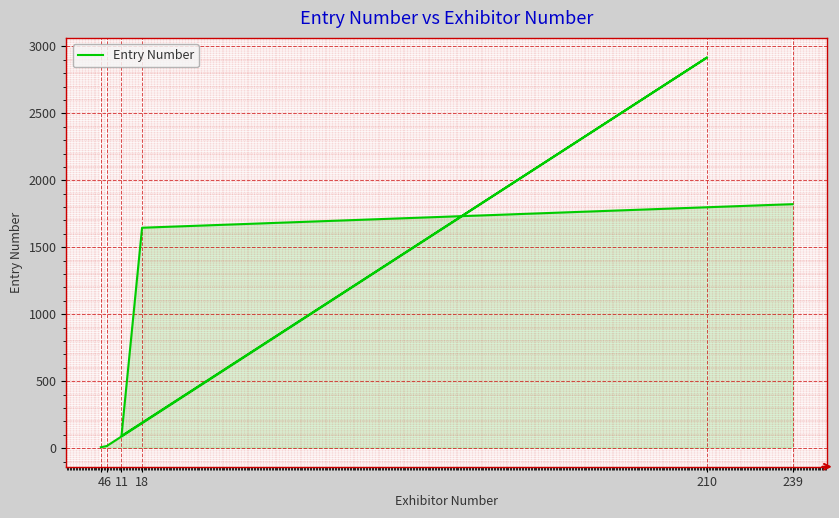

Reading right to left, what are all the values shown in this chart?

239=1822	18=1646	11=91	210=2918	6=16	4=7